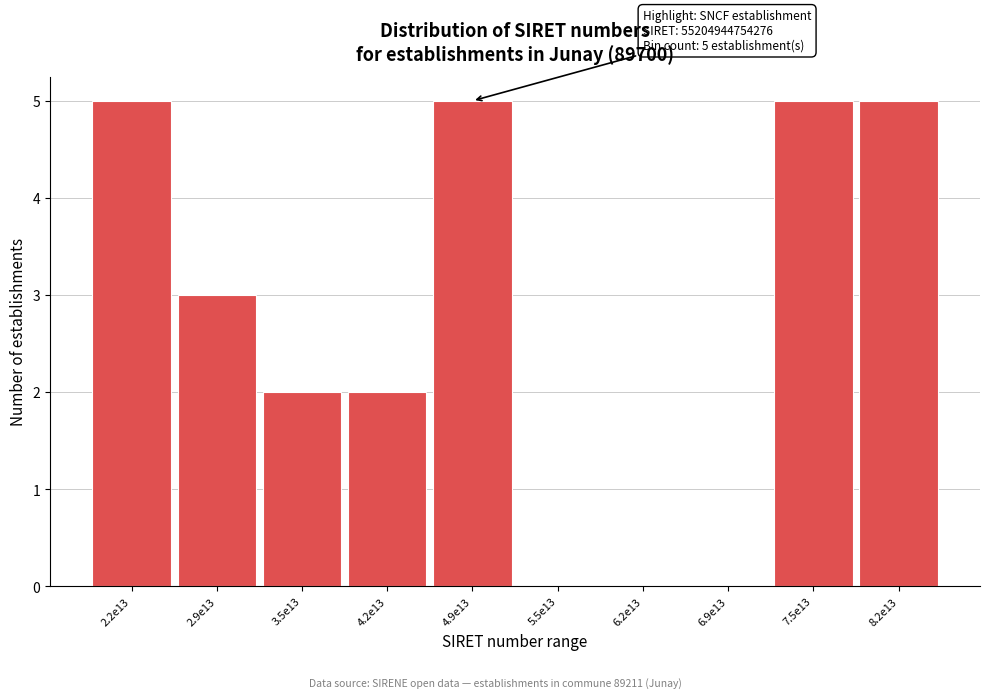

Reading left to right, list all the values displayed in this chart.

2.2e13=5	2.9e13=3	3.5e13=2	4.2e13=2	4.9e13=5	5.5e13=0	6.2e13=0	6.9e13=0	7.5e13=5	8.2e13=5